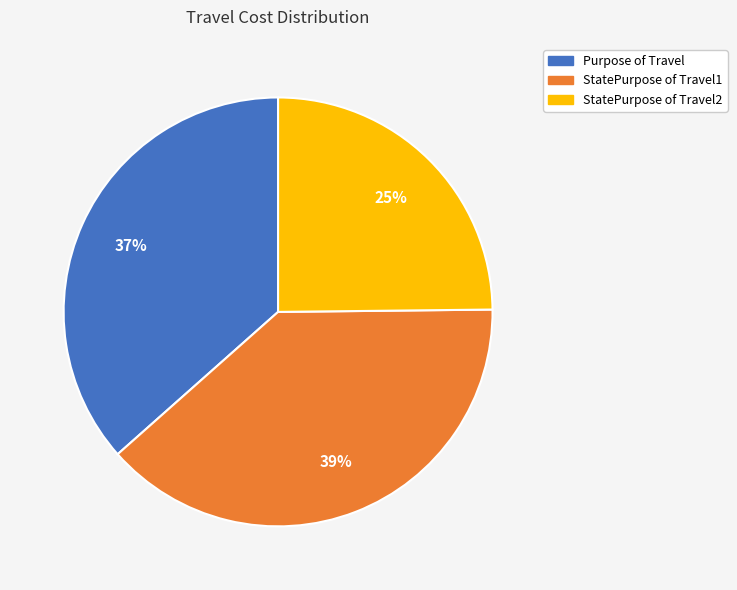

The Purpose of Travel slice represents 31% of the pie. True or false?

False